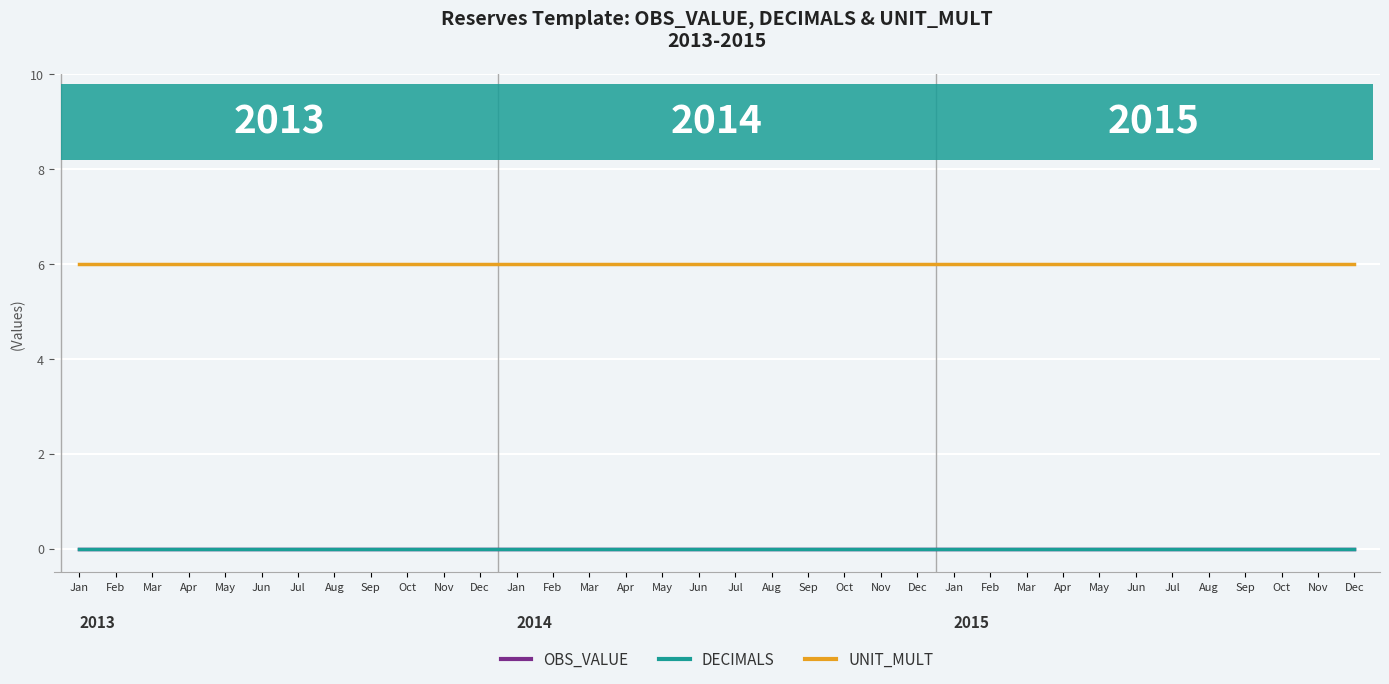

Is this an area chart (filled region under the line)?

No